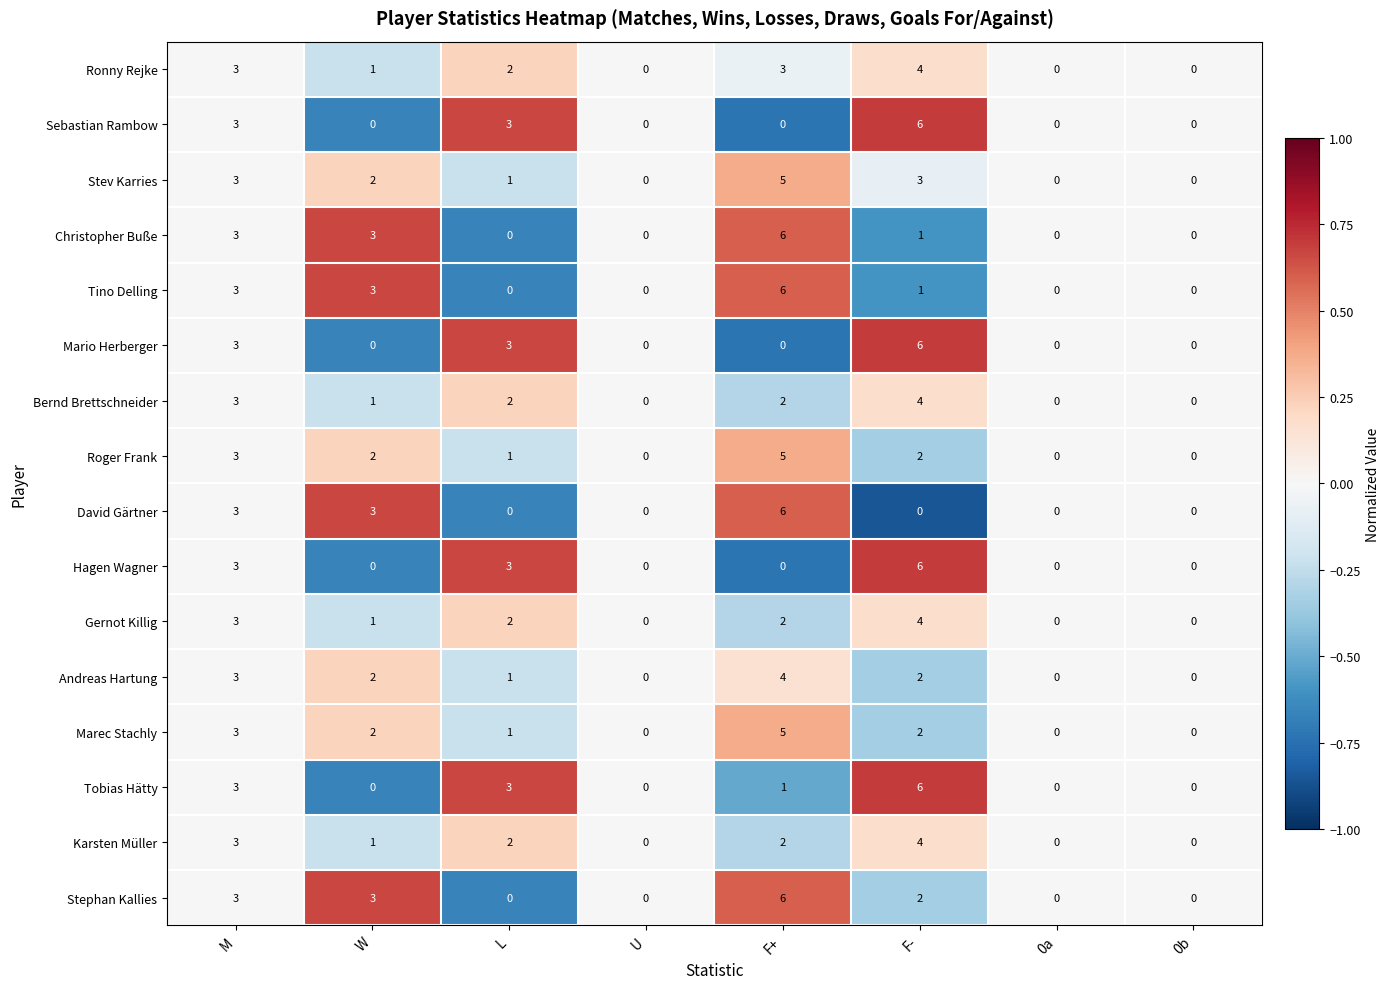

What is the total value across all series at W?

24